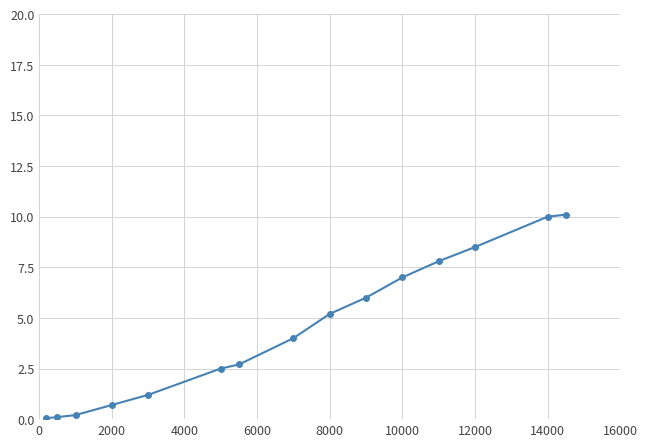

What is the average value?

4.4